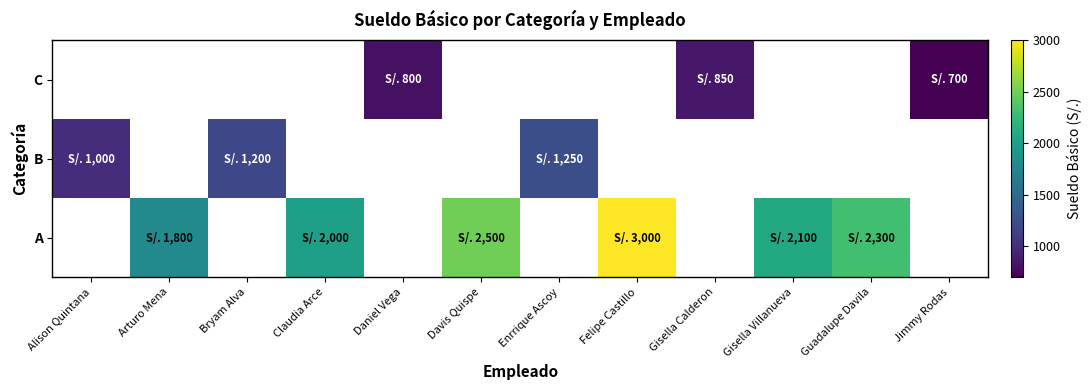

At which label is B closest to 1125?

Bryam Alva